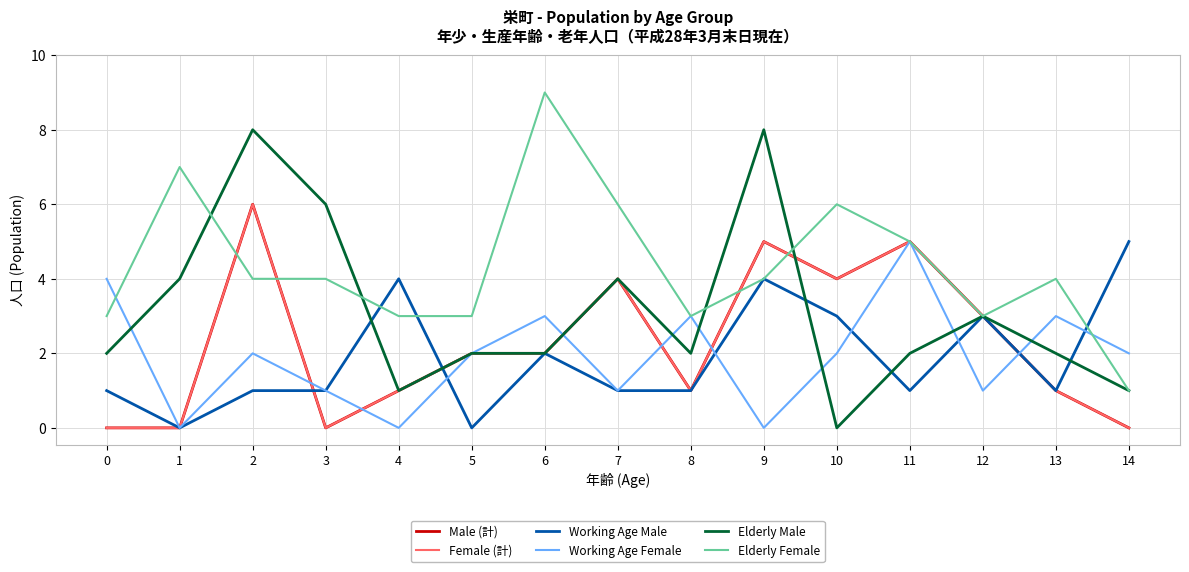

True or false: Male (計) has a value of 3 at 12.

True